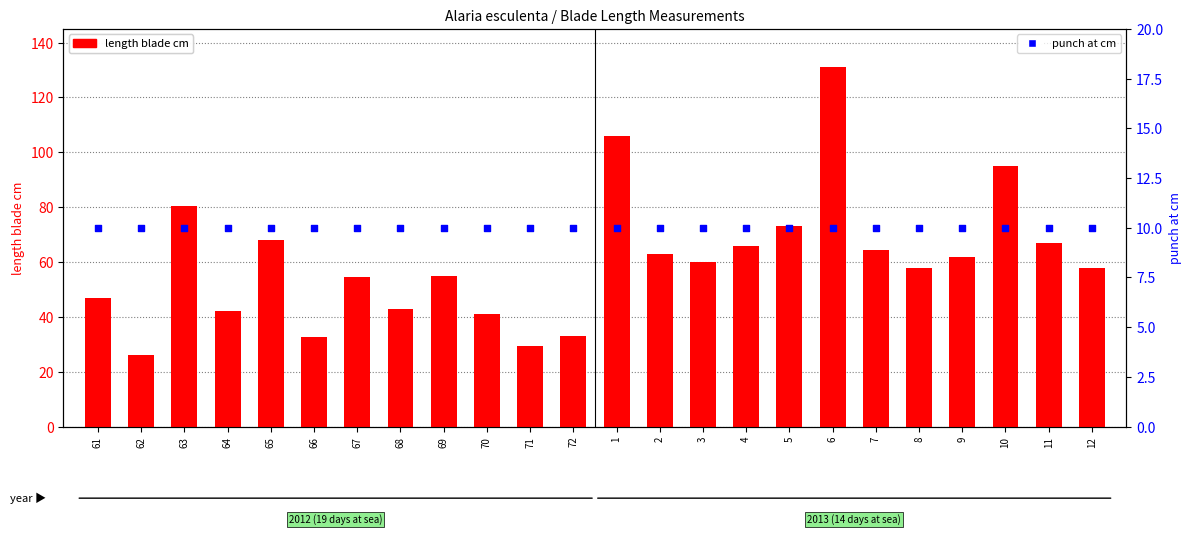

What are all the series names shown in the legend?

length blade cm, punch at cm